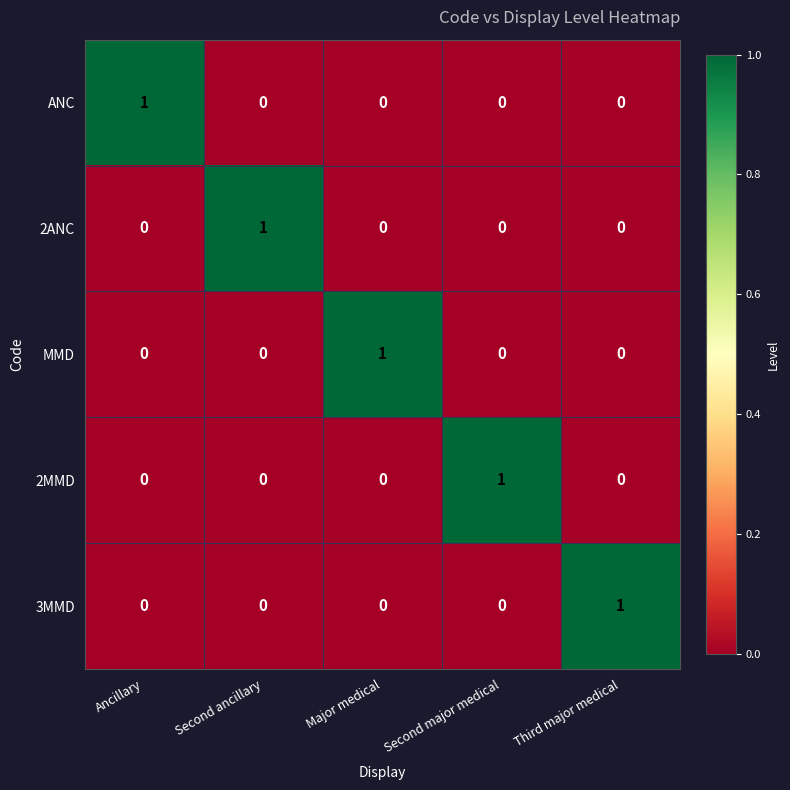

How many series are shown in this chart?

5